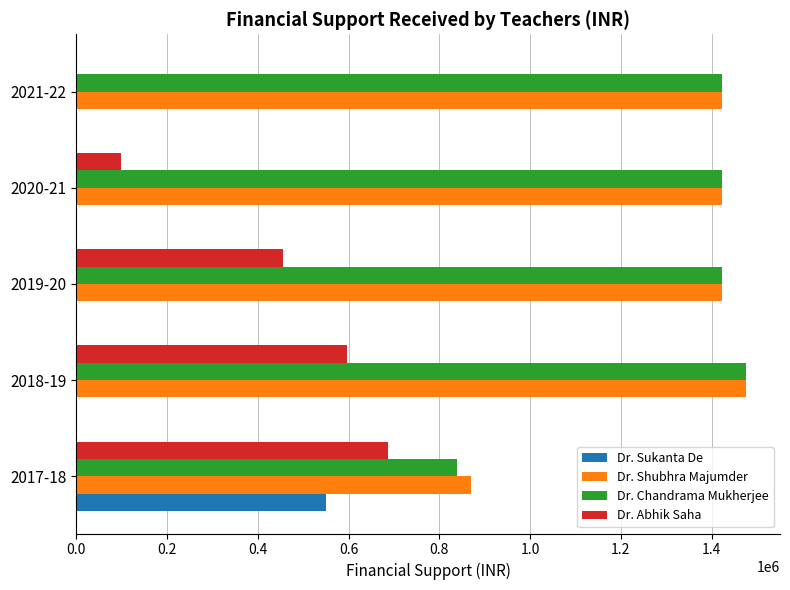

The value of Dr. Shubhra Majumder at 2021-22 is 1422000. True or false?

True